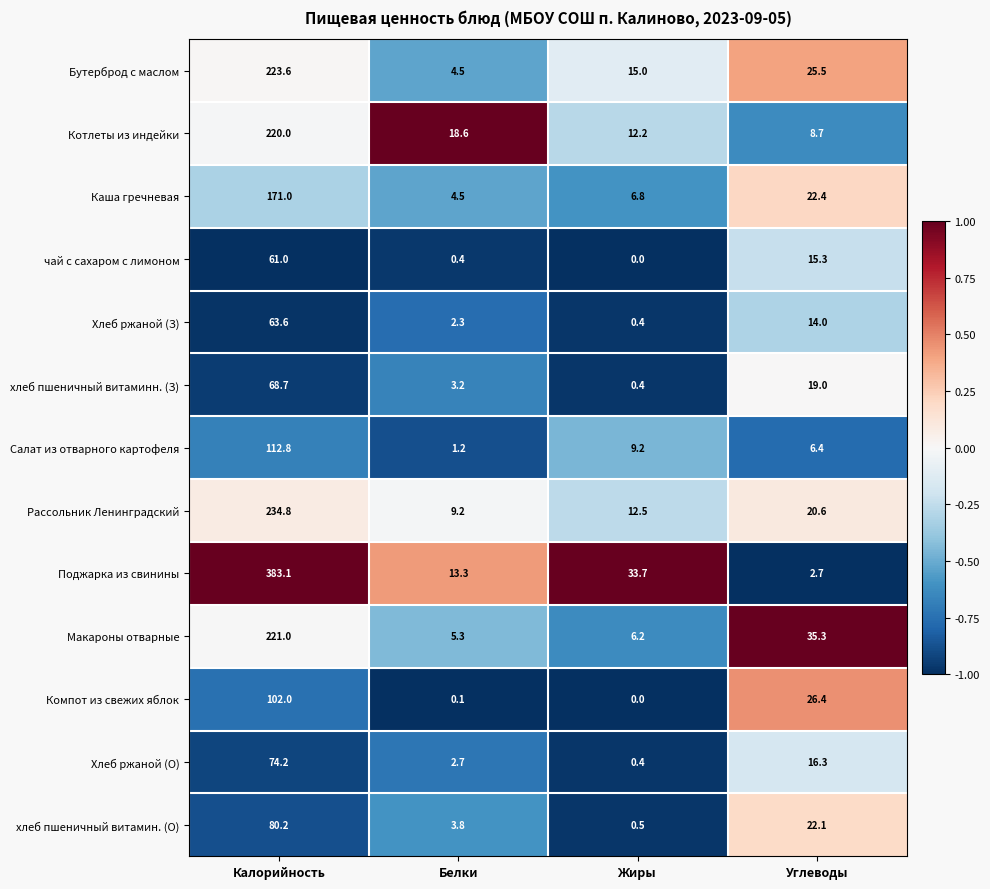

Which label corresponds to the smallest value in the chart?

Жиры